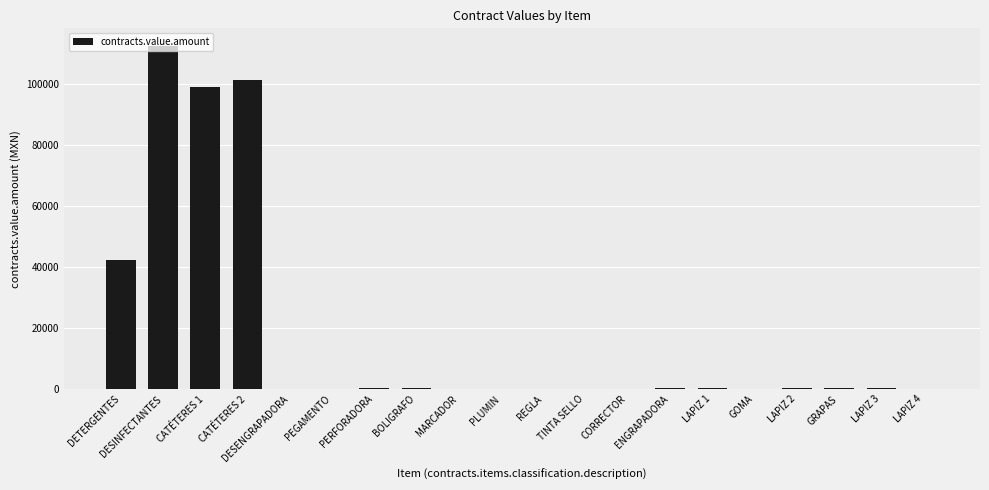

At which label is the value closest to 56400?

DETERGENTES